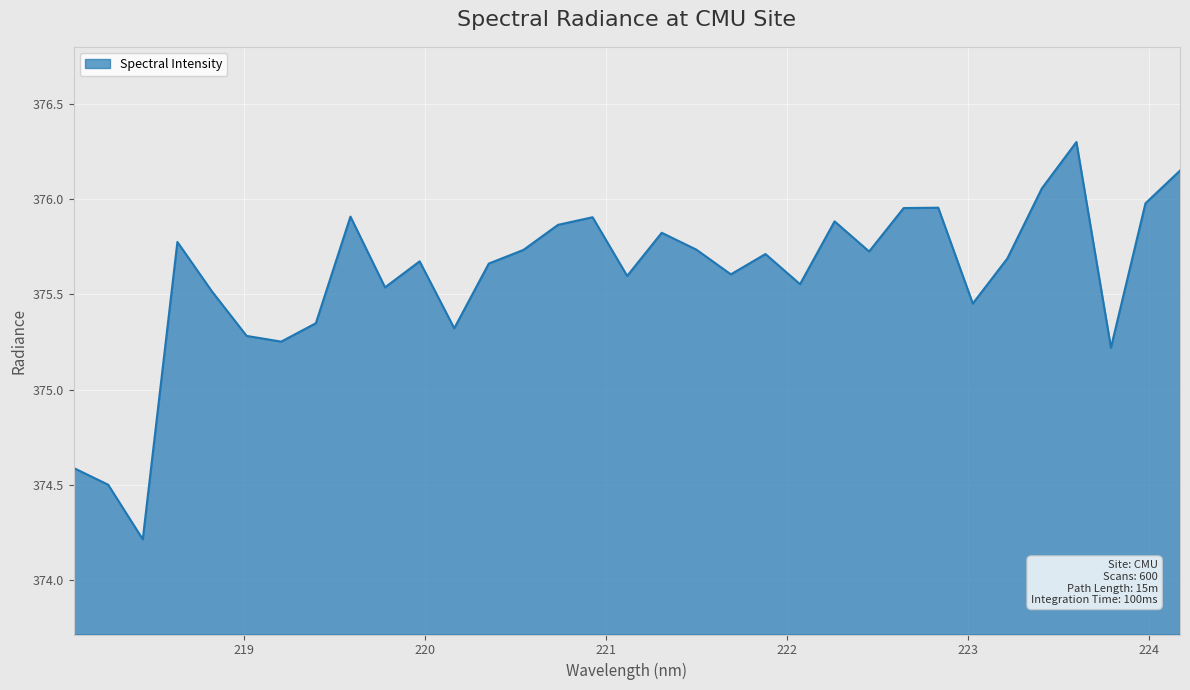

What is the greatest value displayed?

376.3